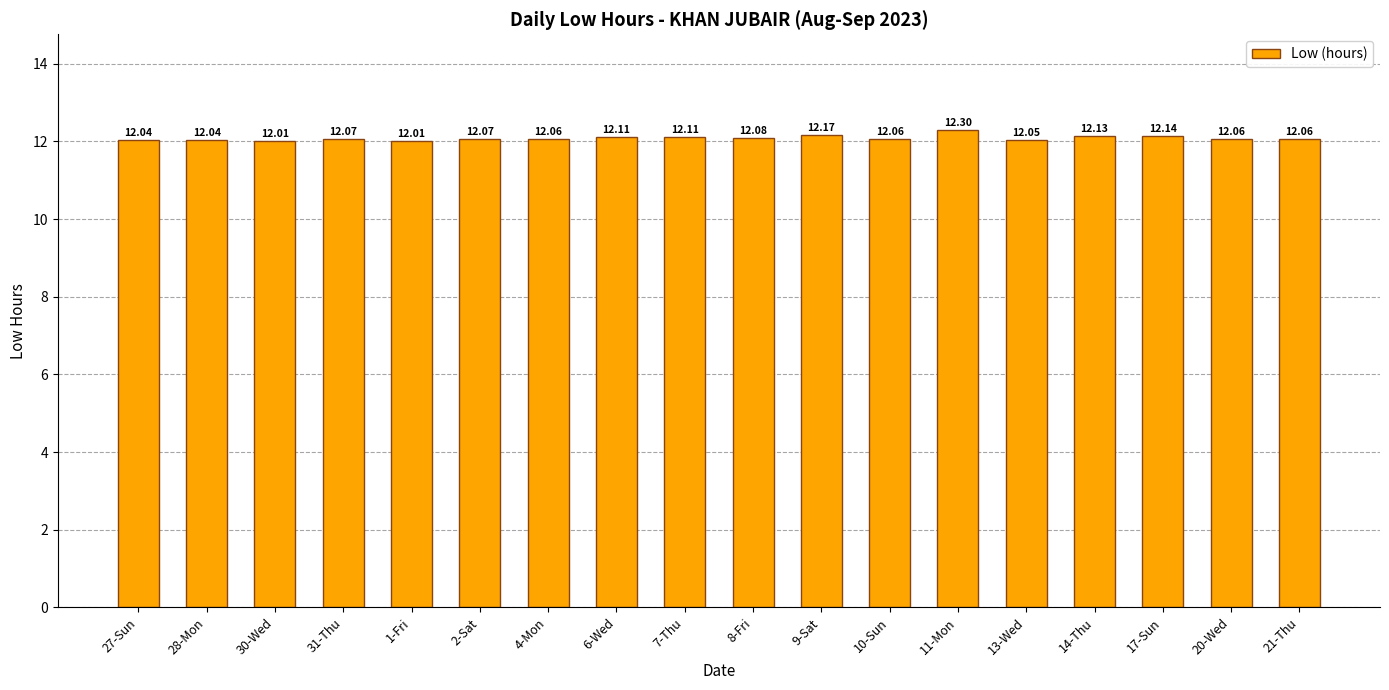

What is the sum of all values?

217.6